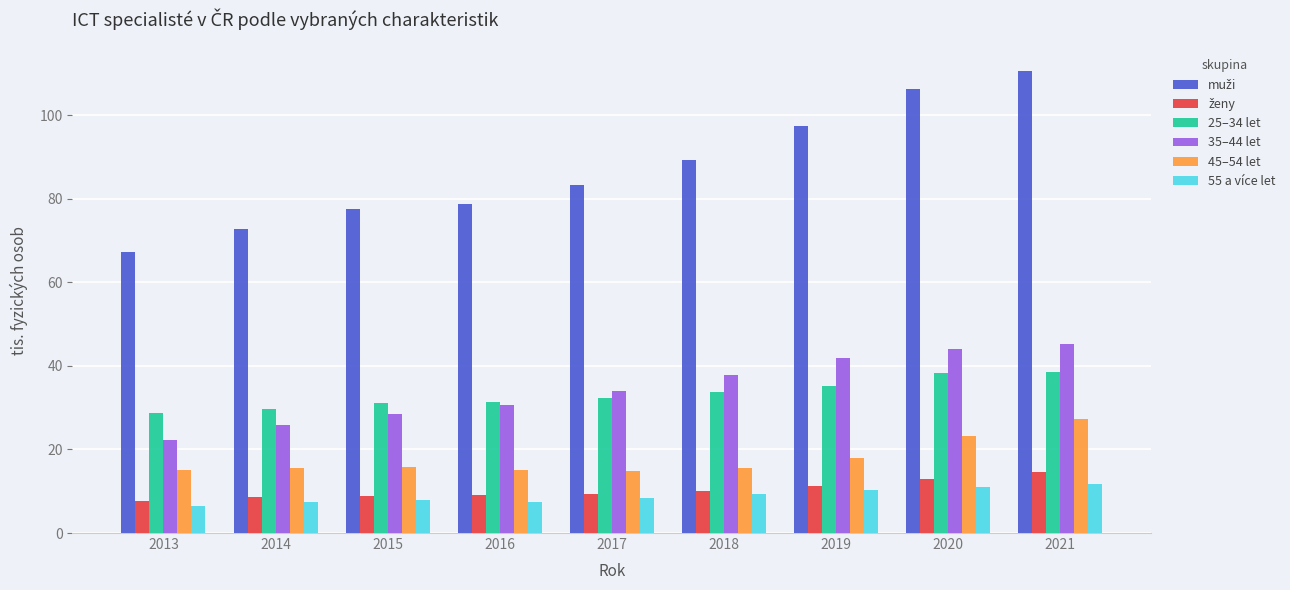

How many bars are there in total?

54